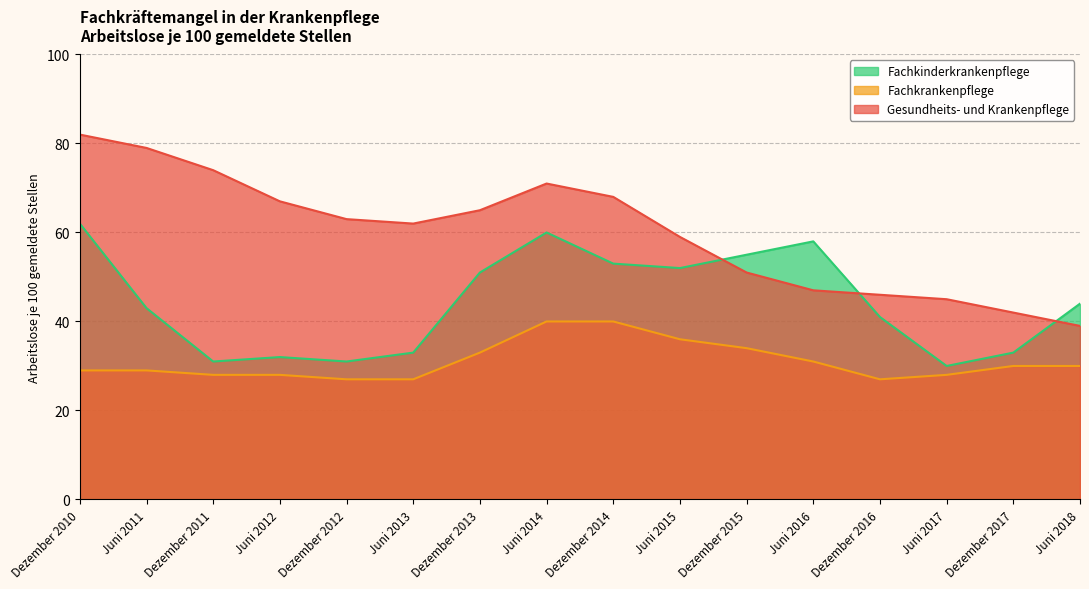

What is the average value of the Fachkinderkrankenpflege series?

44